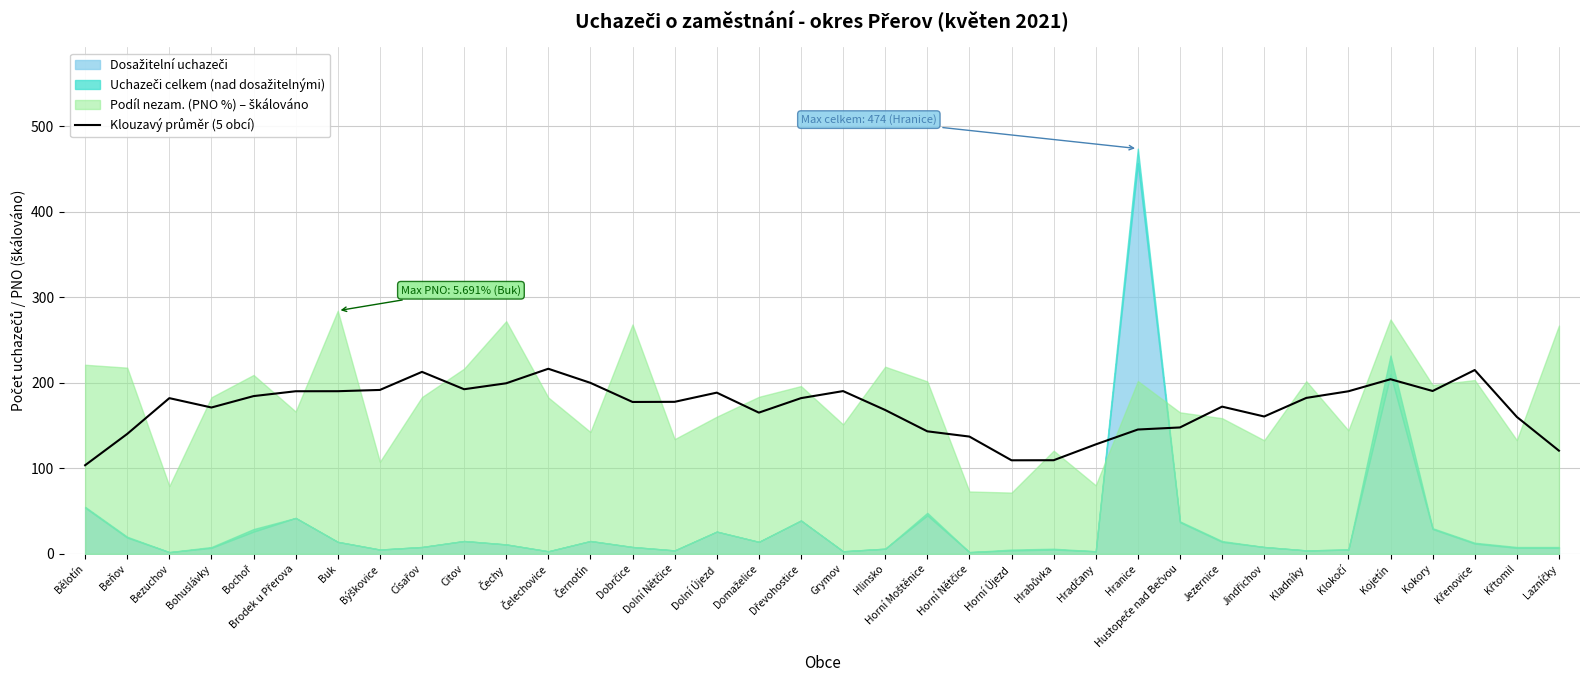

What position from the right is Beňov?

35